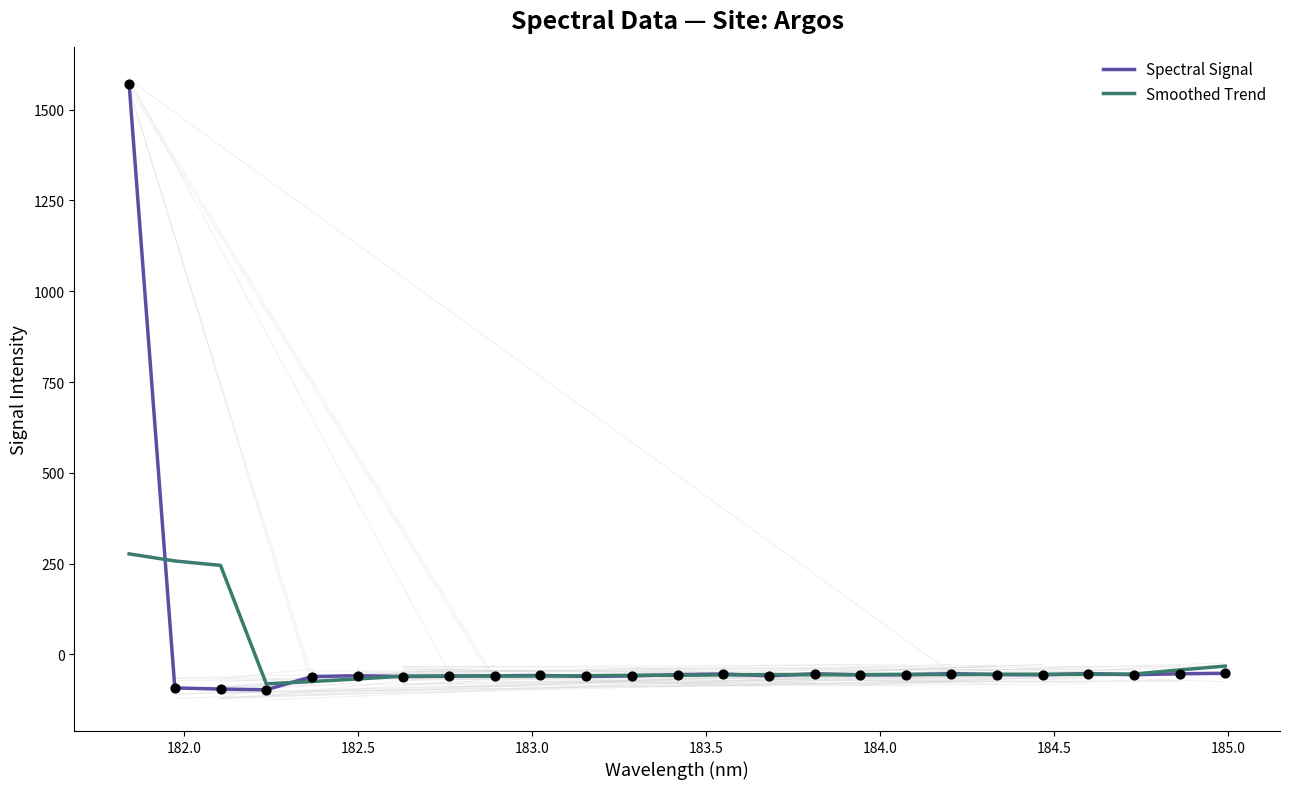

List the series in order of their peak value, highest first.

Spectral Signal, Smoothed Trend